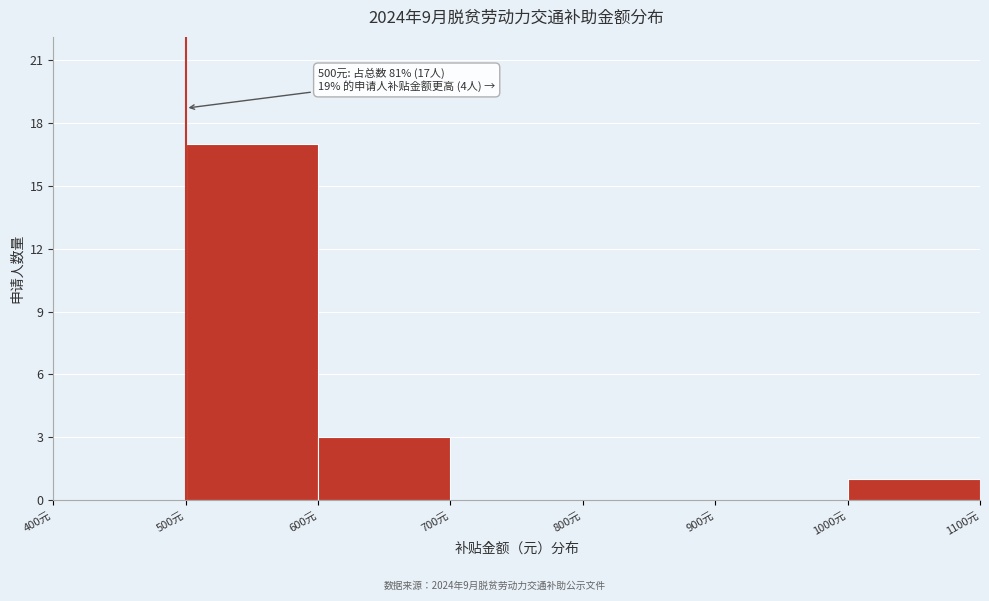

Which range on the x-axis has the tallest bar?

500 to 600